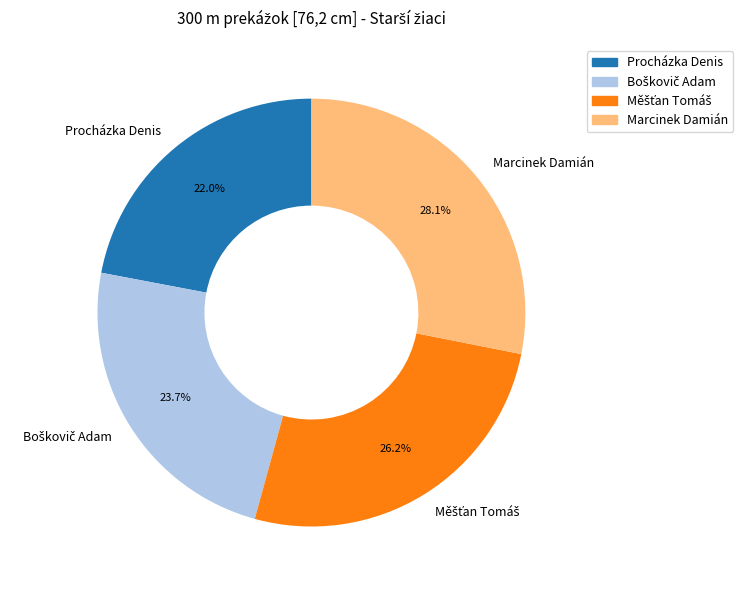

Which has a higher value, Marcinek Damián or Procházka Denis?

Marcinek Damián